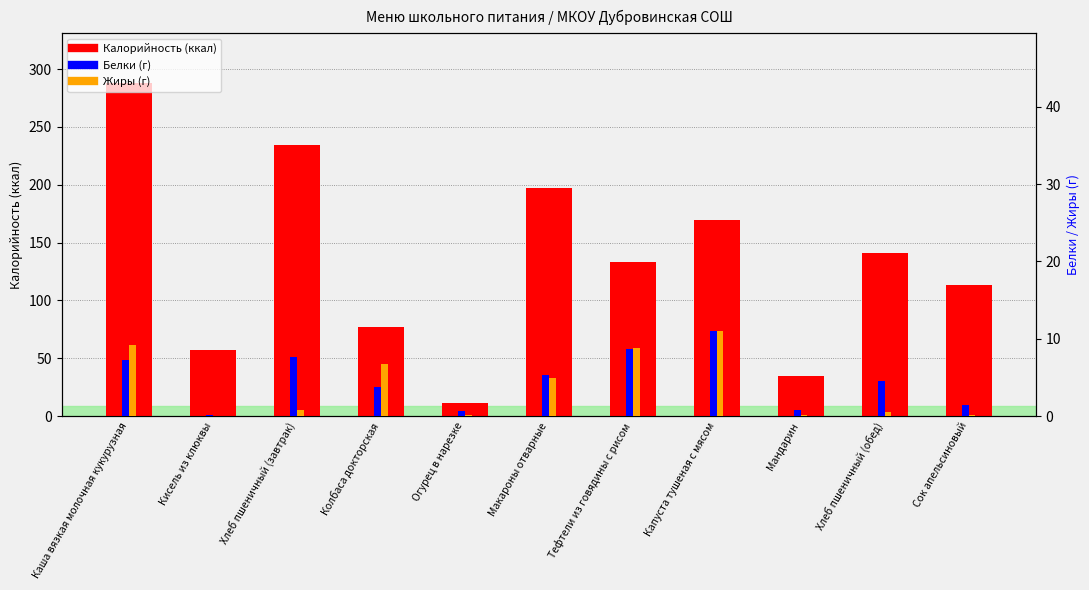

At which category does the chart reach its peak across all series?

Каша вязкая молочная кукурузная